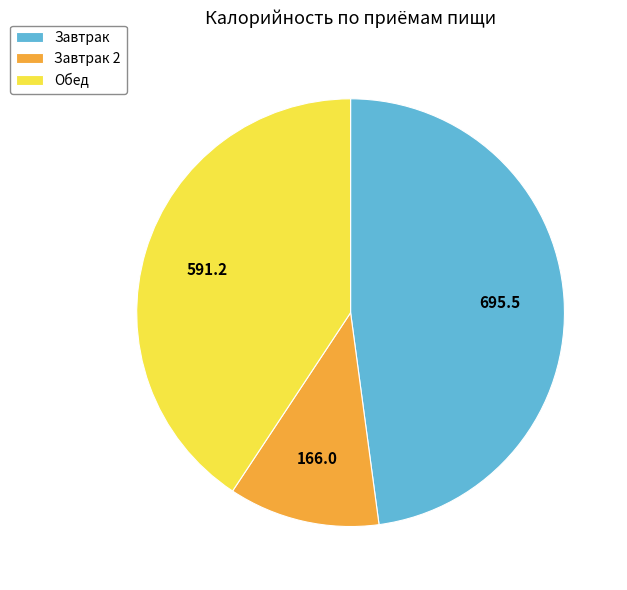

Which has a higher value, Завтрак 2 or Обед?

Обед